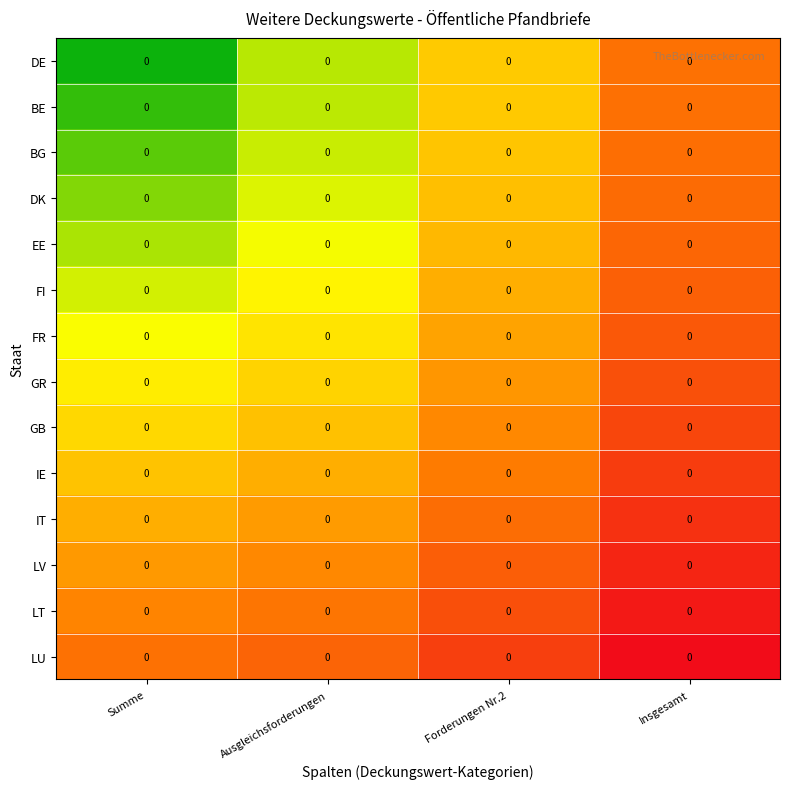

How many BG values are between 0 and 1?

4